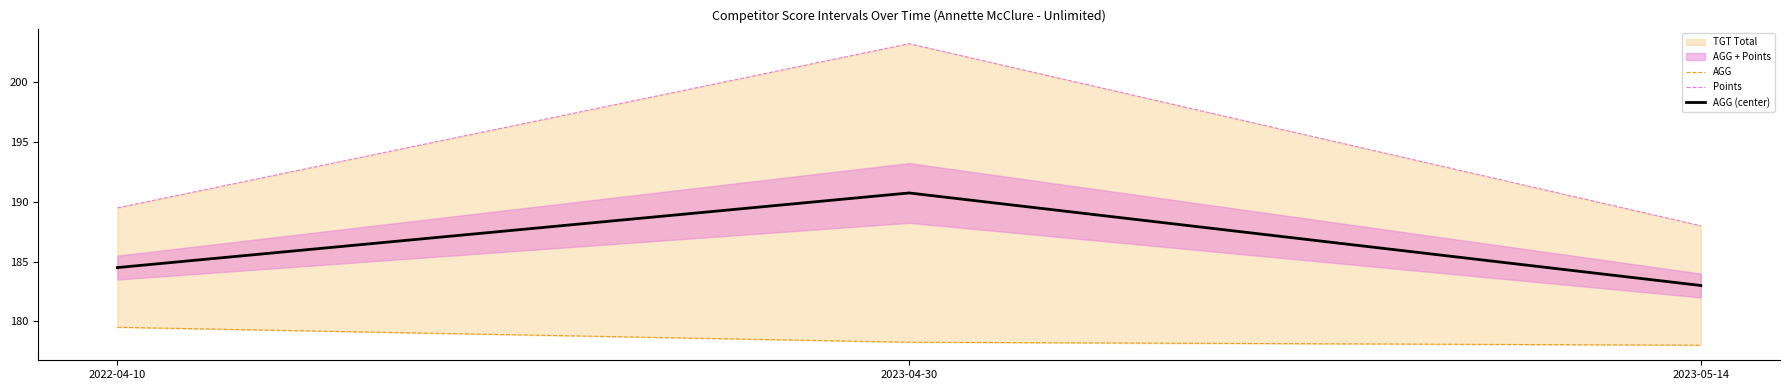

At 2022-04-10, list the series in order from smallest to largest.

AGG, AGG (center), Points